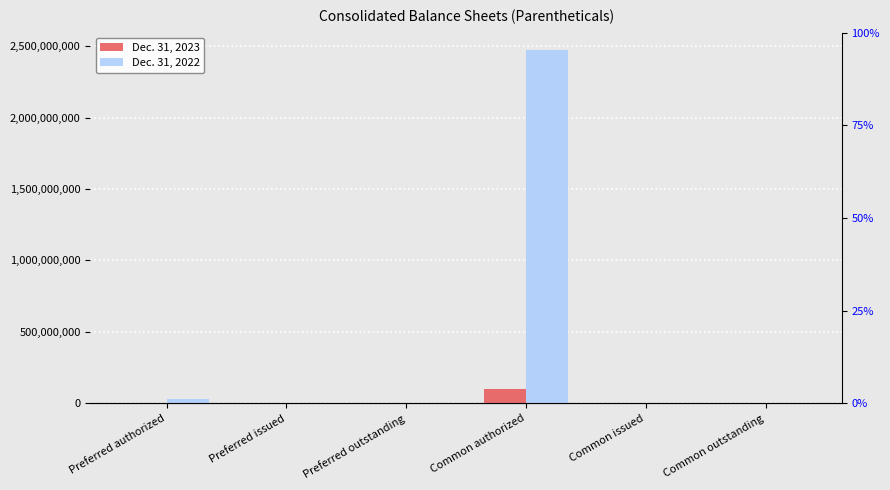

Is the value of Dec. 31, 2022 at Preferred outstanding greater than the value of Dec. 31, 2023 at Common issued?

No